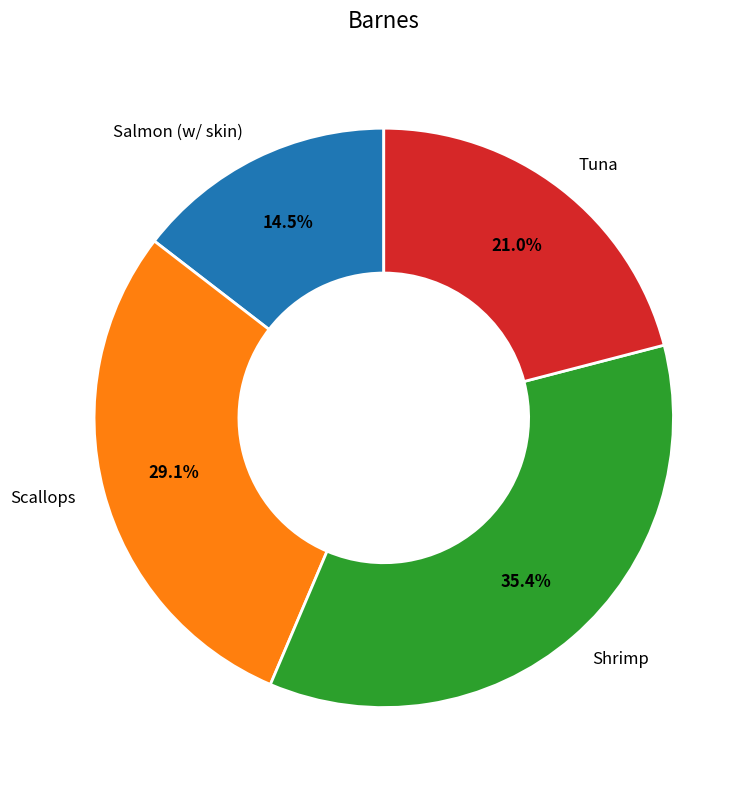

Rank the categories by value from highest to lowest.

Shrimp, Scallops, Tuna, Salmon (w/ skin)